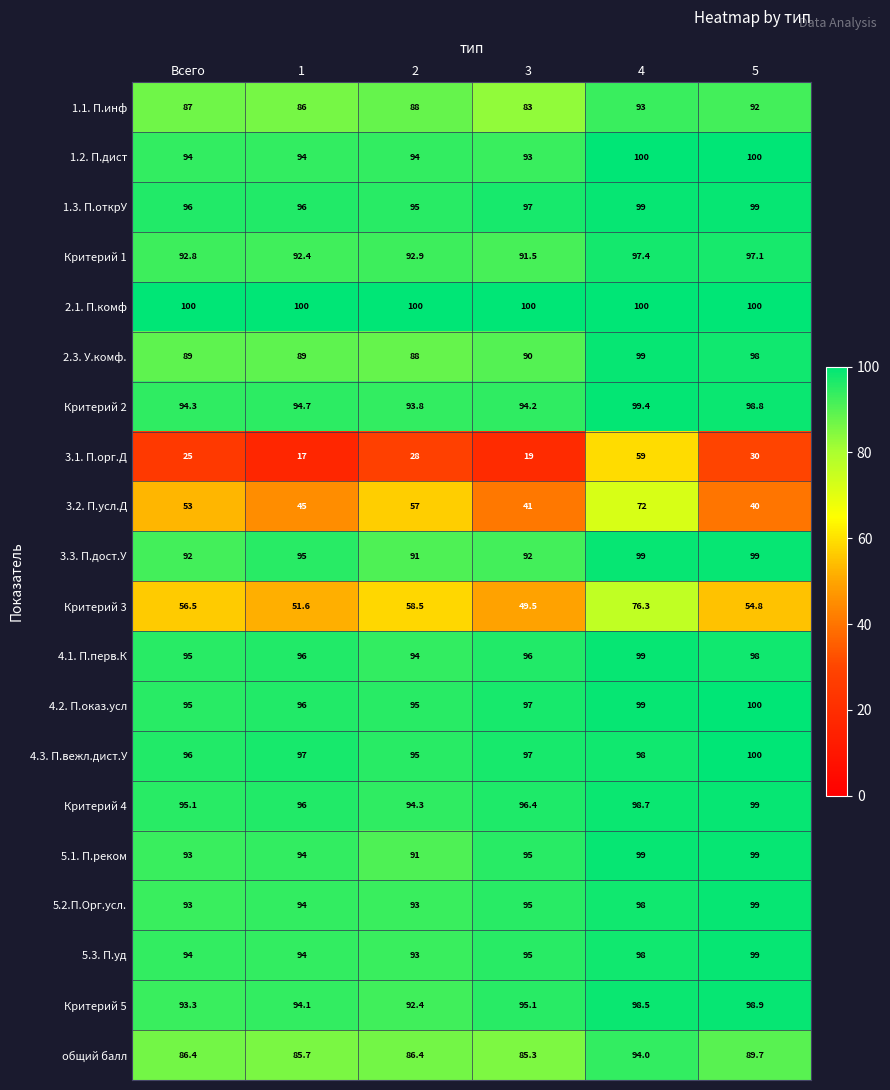

How many data points does each series have?

6